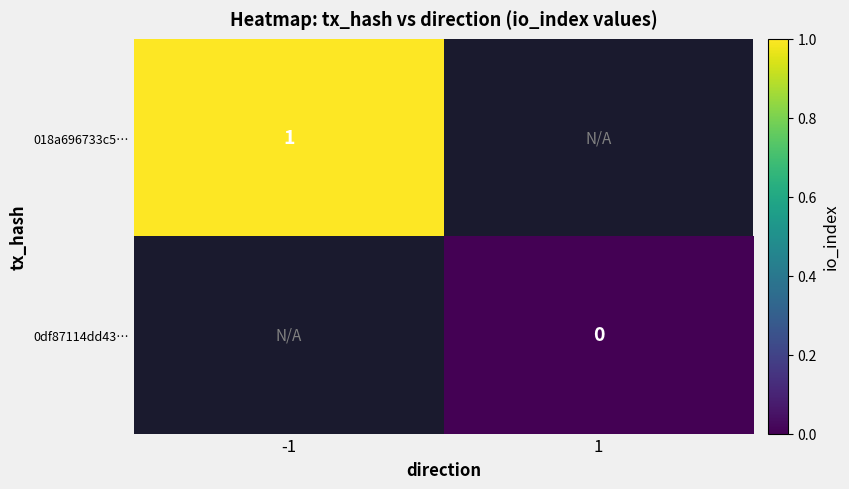

The 018a696733c5… series shows 0.6 at -1. True or false?

False